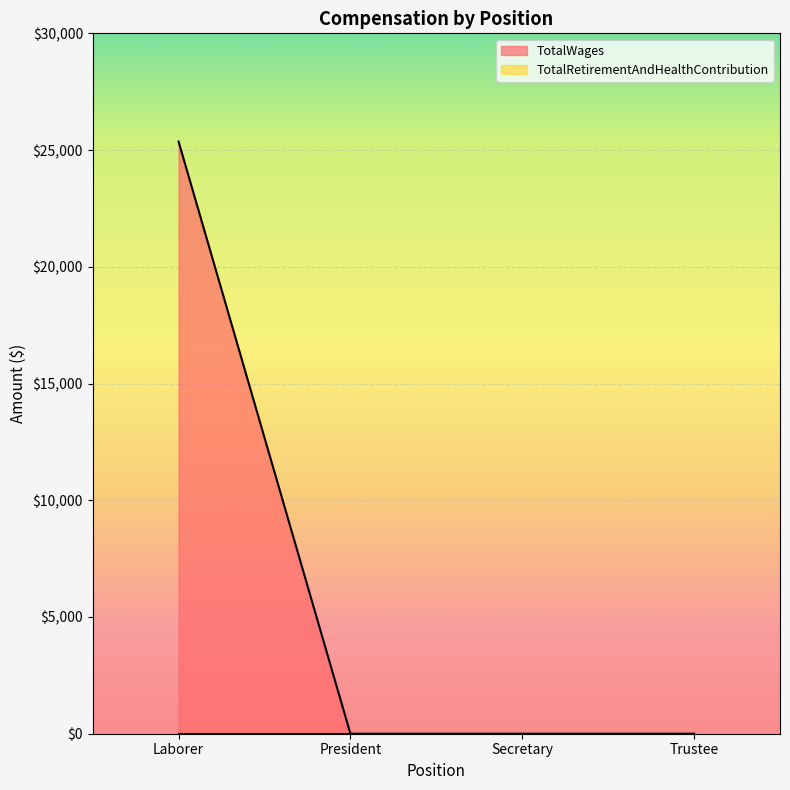

Reading left to right, transcribe all the data shown in this chart.

Laborer=25363	President=0	Secretary=0	Trustee=0